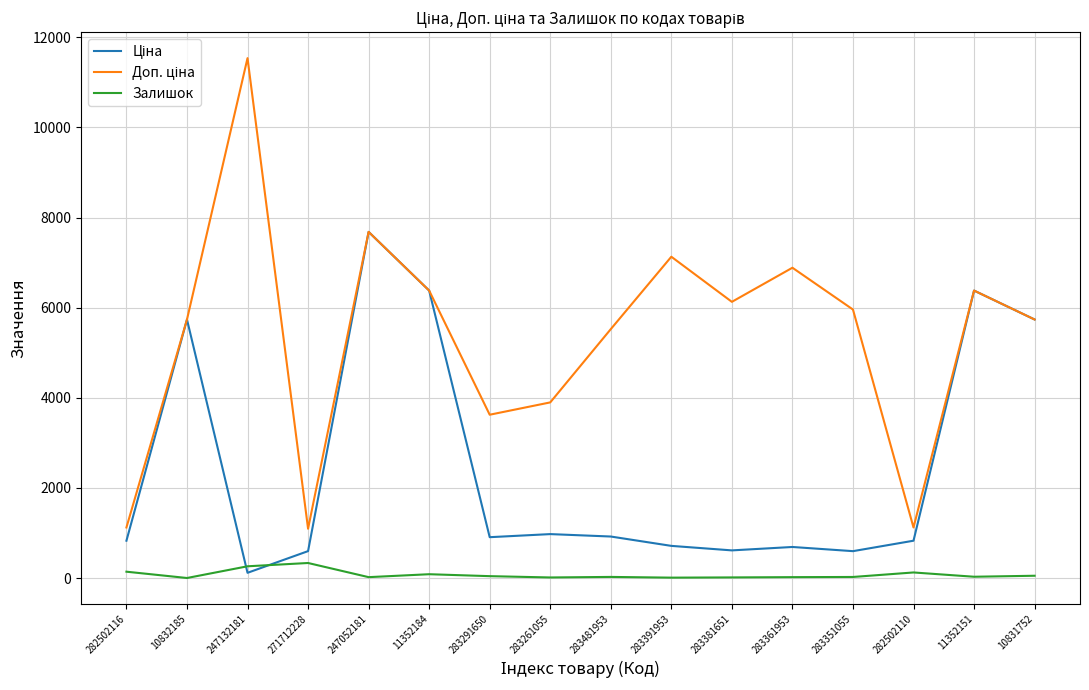

What is the maximum value for Залишок?

333.0